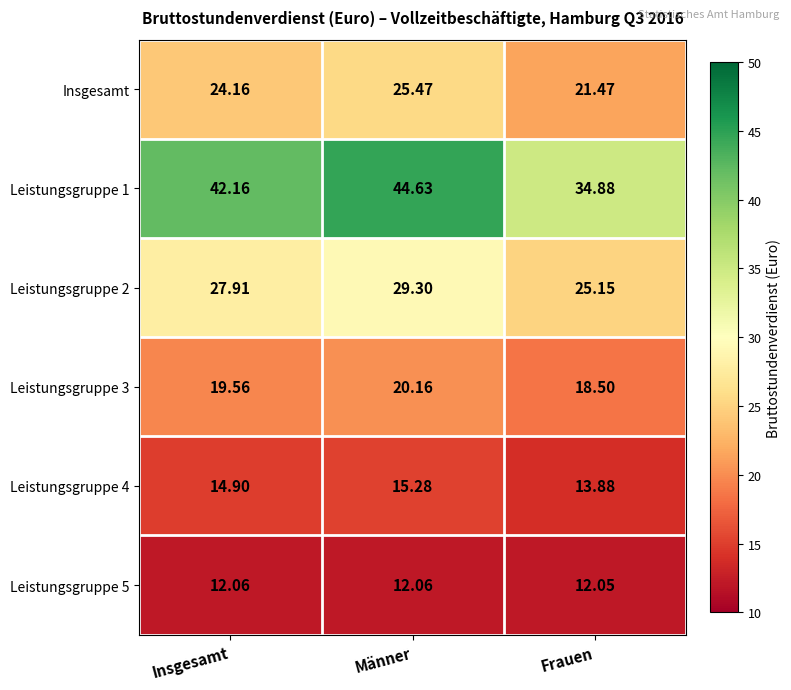

Which category has the highest value across all series?

Männer